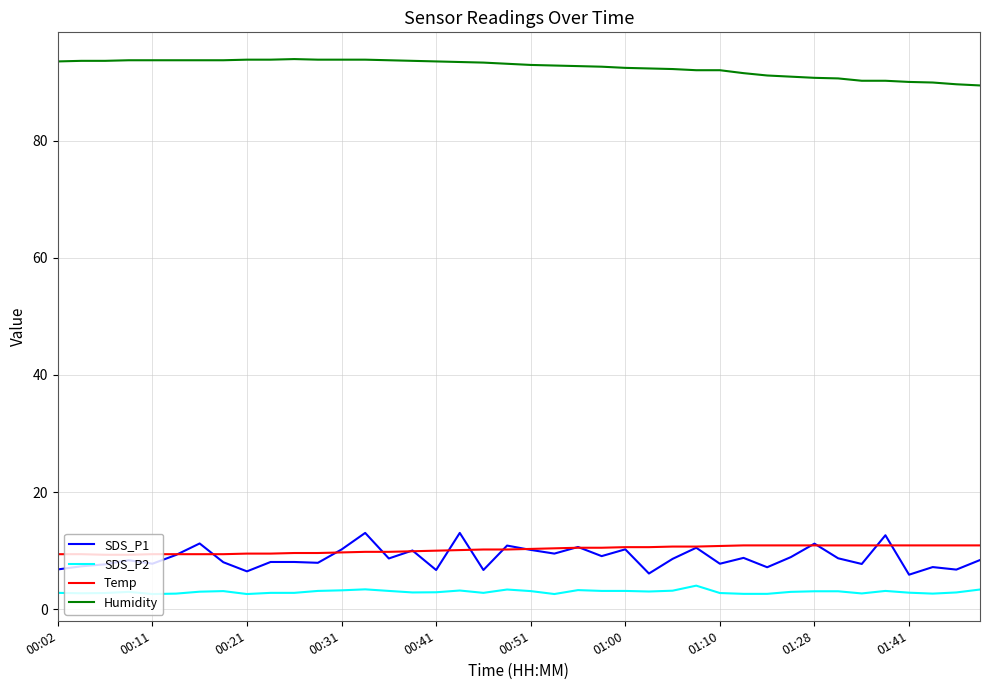

Which series has the widest spread of values?

SDS_P1